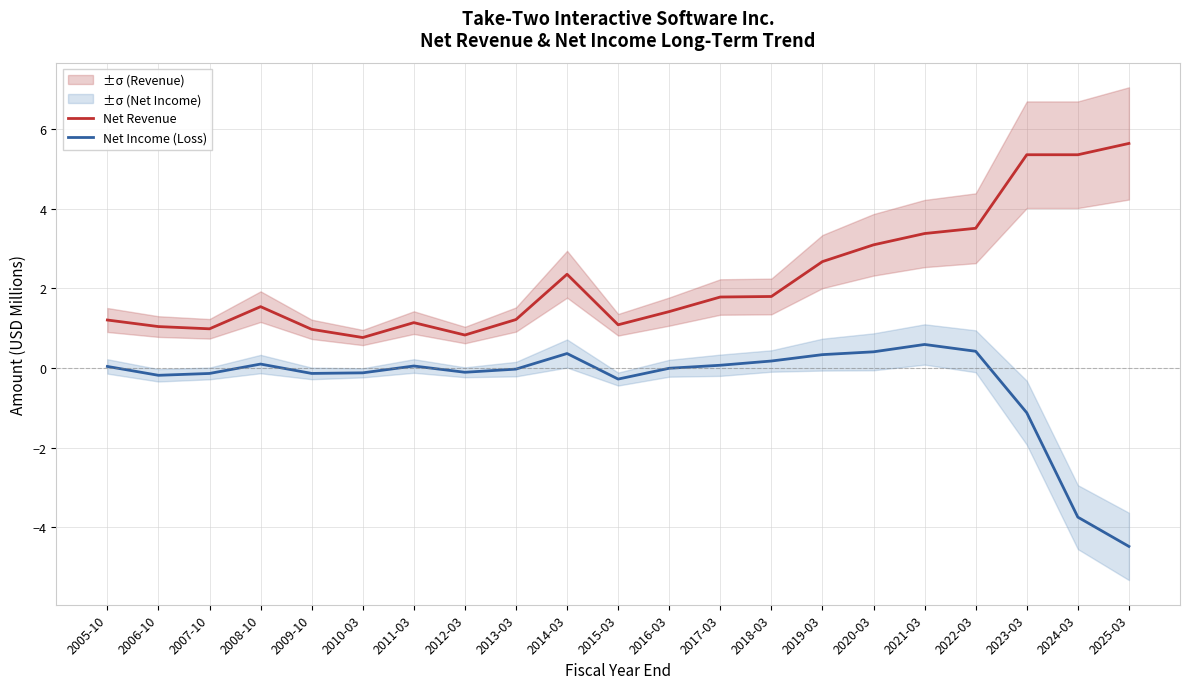

True or false: Net Revenue and Net Income (Loss) intersect in this chart.

False